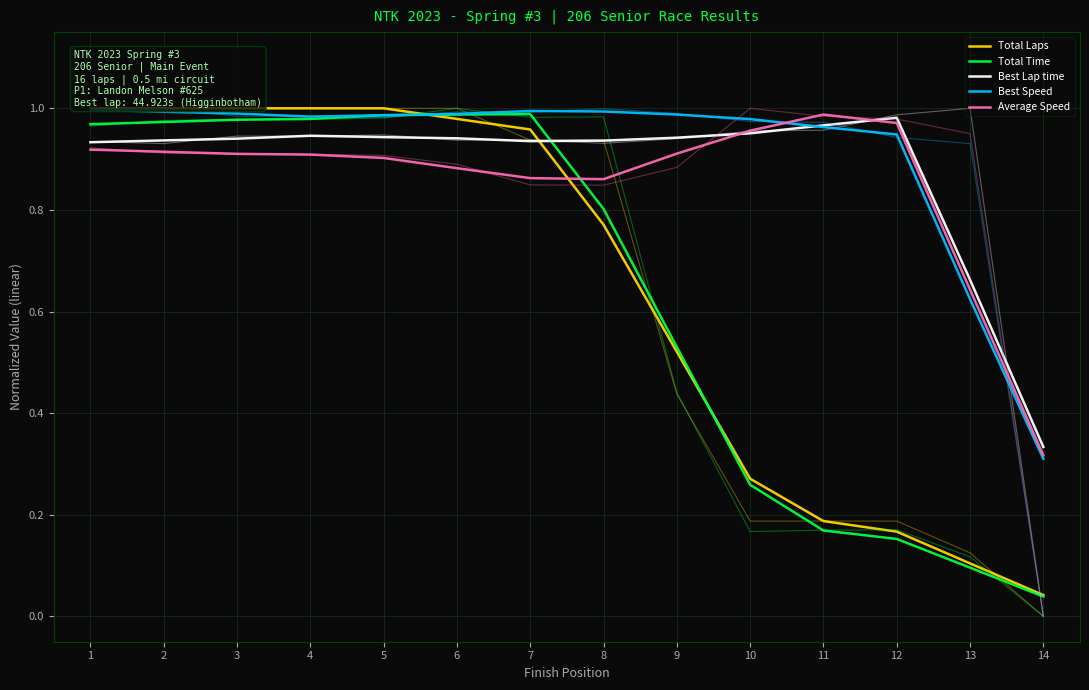

The Total Laps series shows 0.1 at 14. True or false?

False